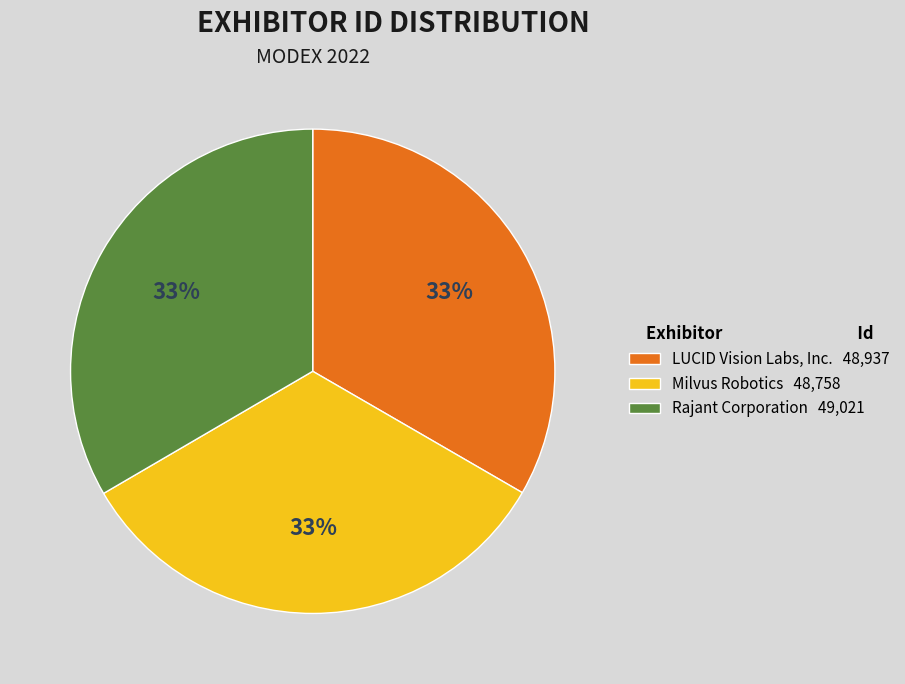

The LUCID Vision Labs, Inc. slice represents 47% of the pie. True or false?

False